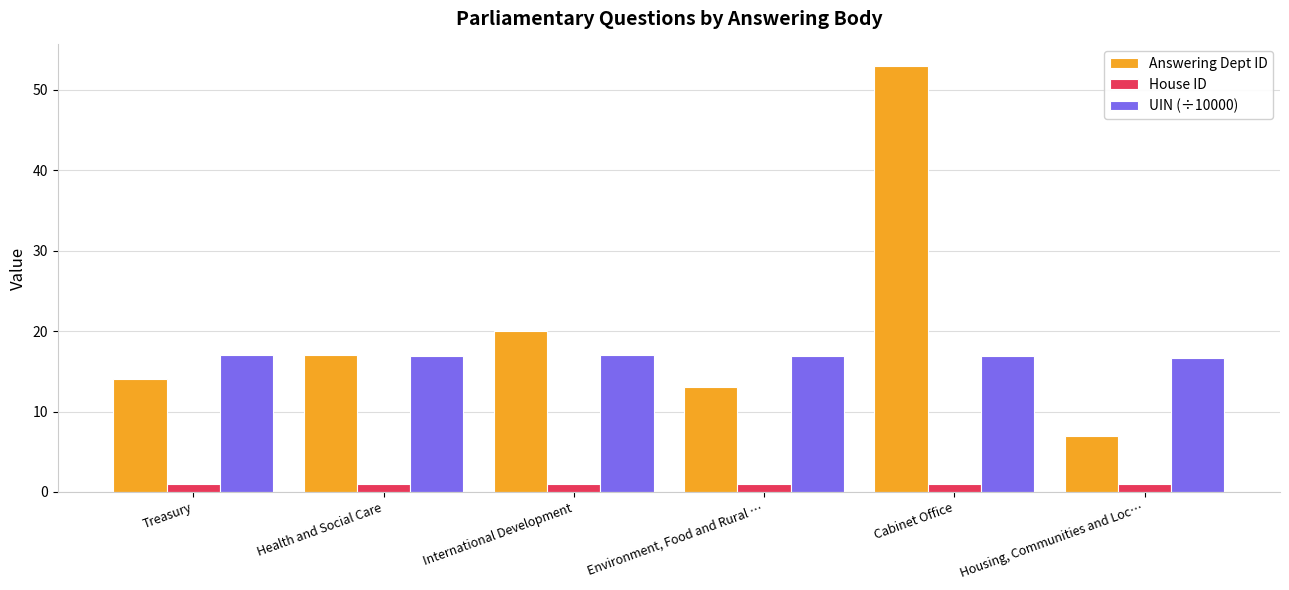

At how many categories does at least one series exceed 14?

6